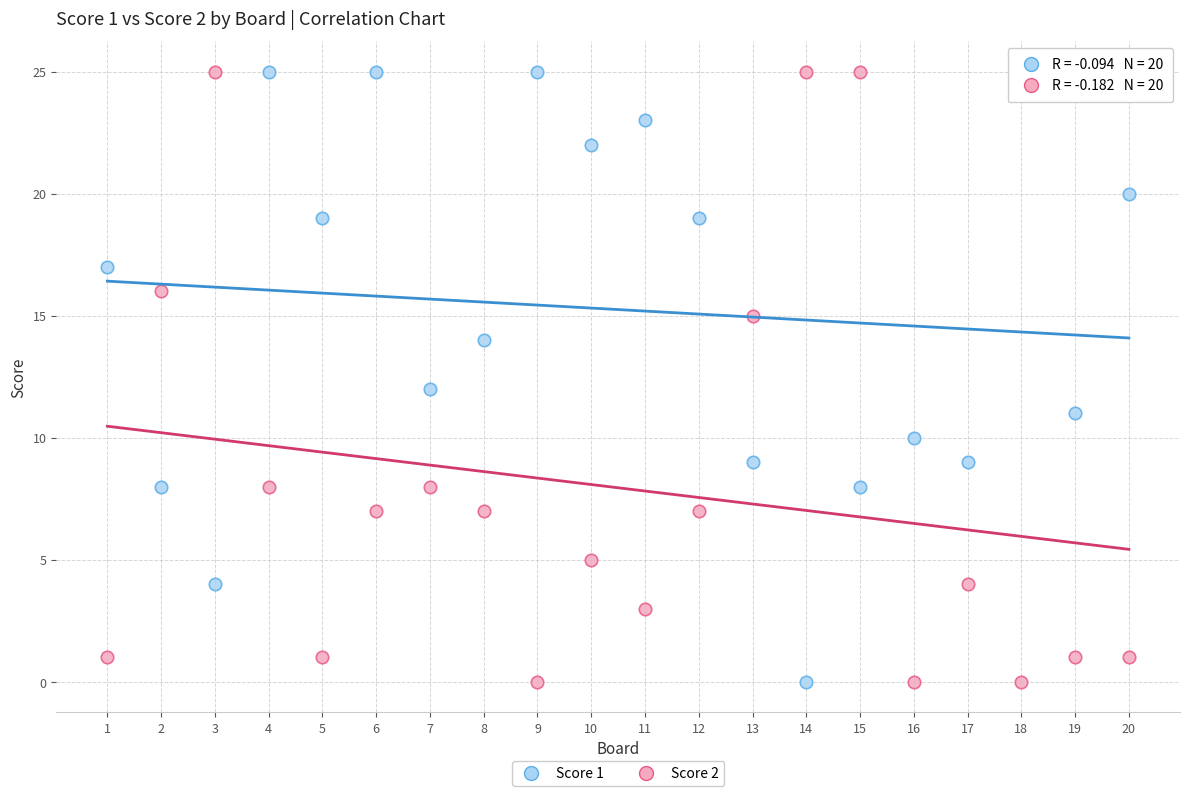

What is the X range (max minus min) for the scatter plot?

19